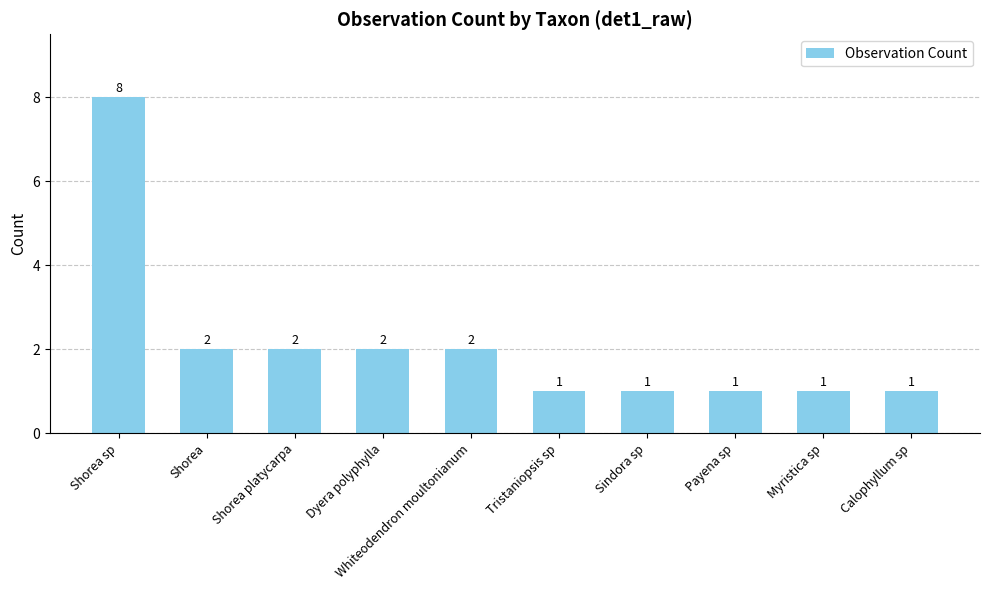

How many values are below 2?

5